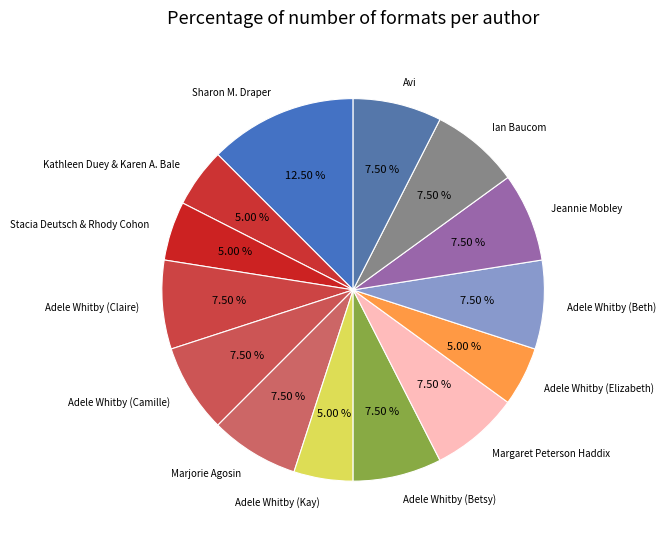

Is there a majority slice in this chart?

No